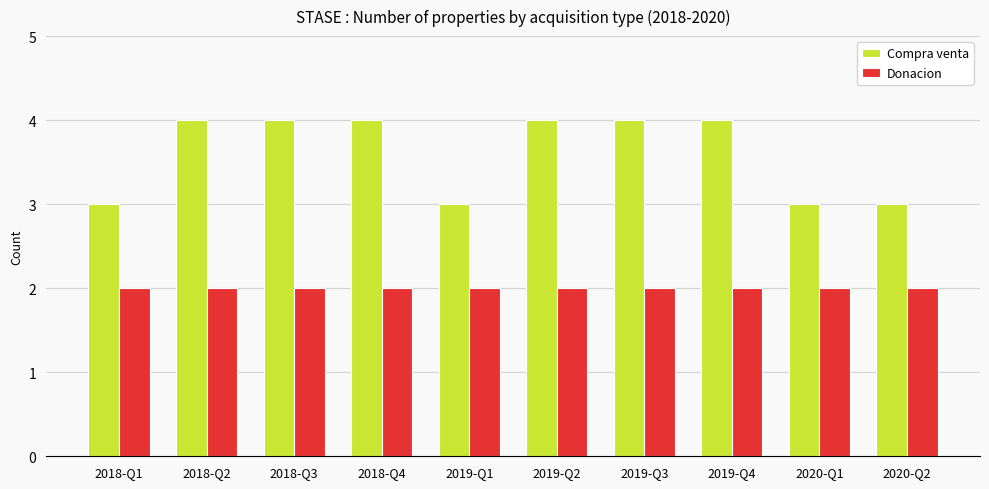

Reading left to right, transcribe all the data shown in this chart.

Compra venta: 3	4	4	4	3	4	4	4	3	3
Donacion: 2	2	2	2	2	2	2	2	2	2